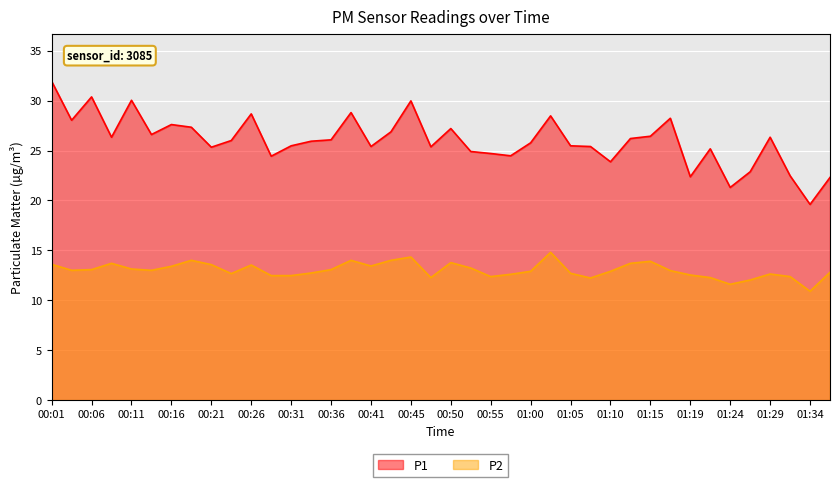

At which label is P2 closest to 12?

01:27